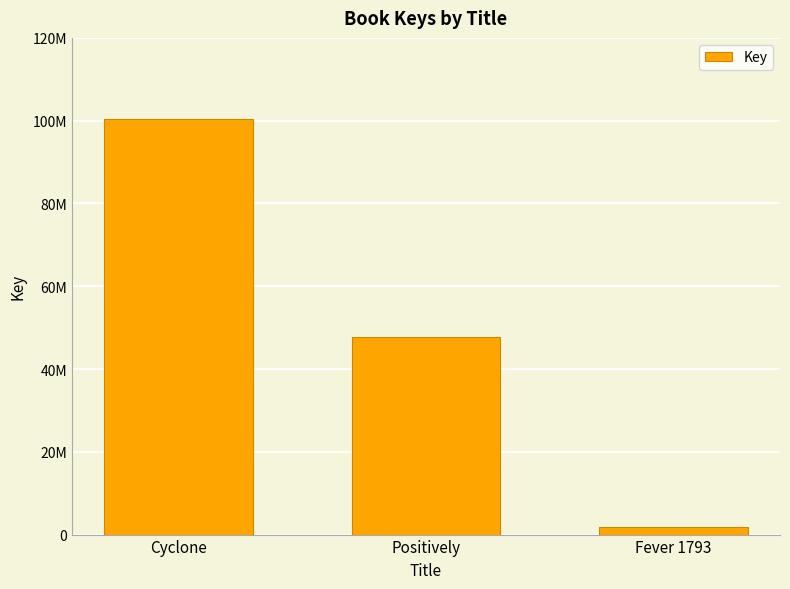

Between Cyclone and Fever 1793, which is larger?

Cyclone